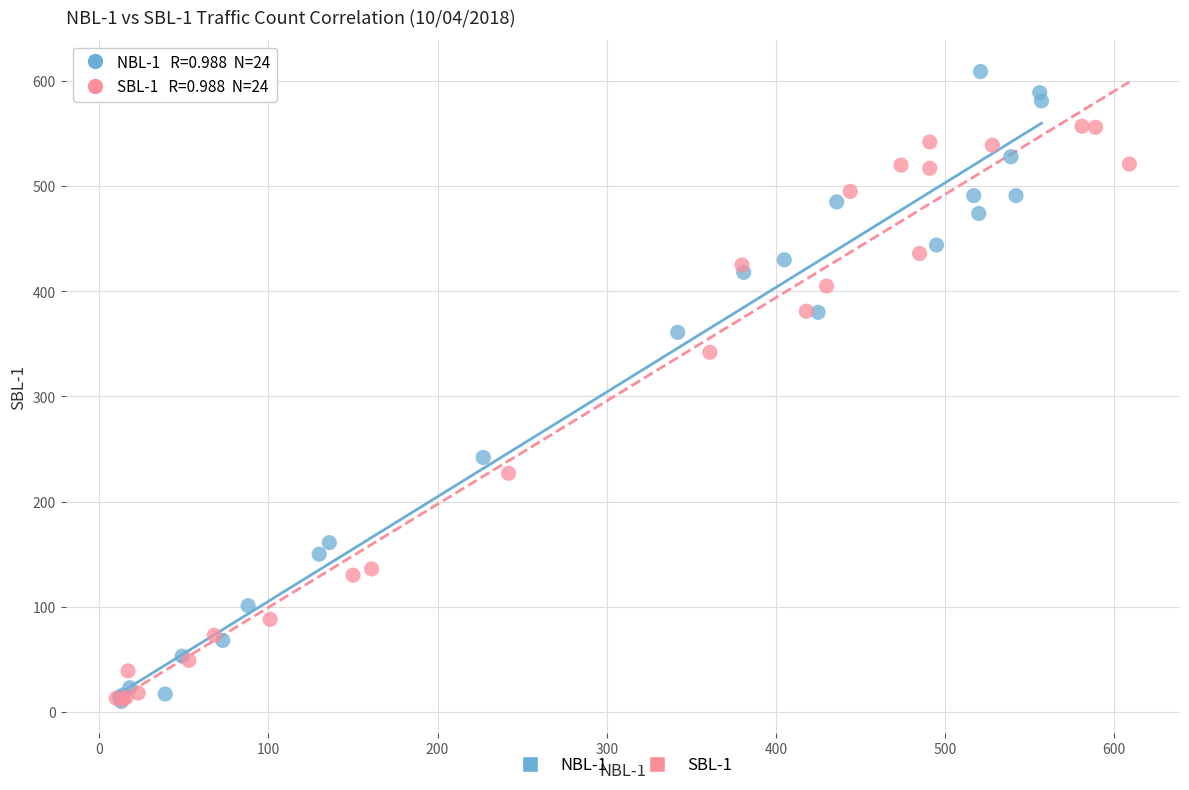

Which series contains the highest Y value?

NBL-1